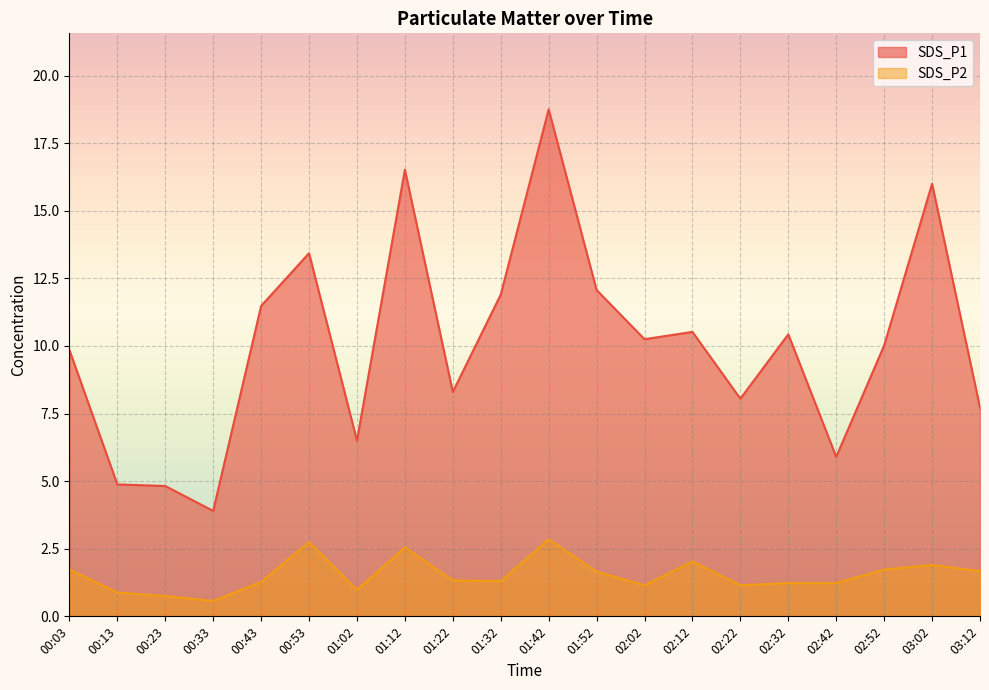

Is it true that SDS_P2 equals 1.9 at 02:32?

False